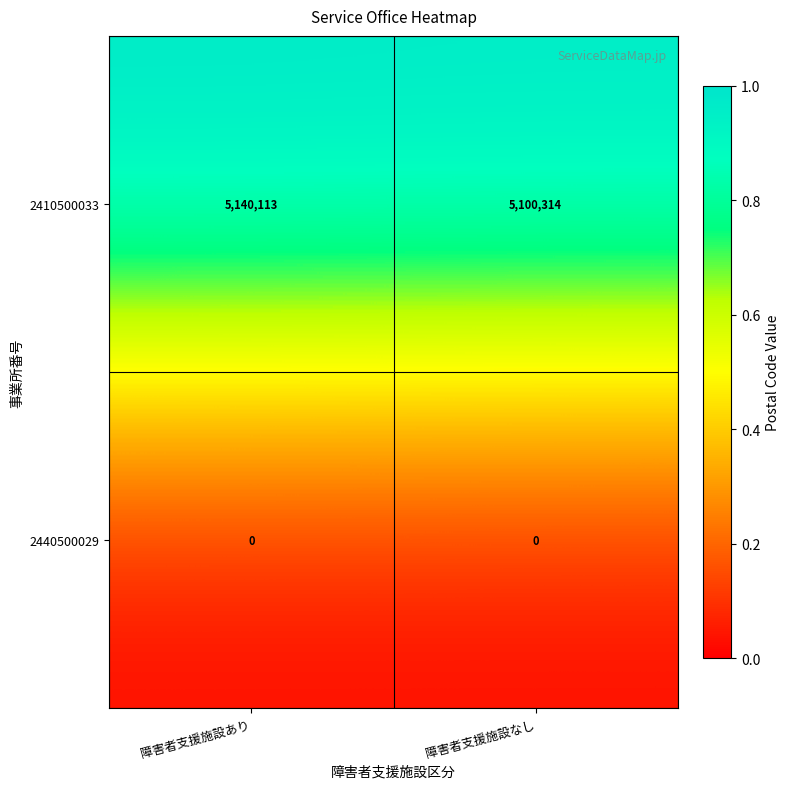

What is the total value across all series at 障害者支援施設あり?

5140113